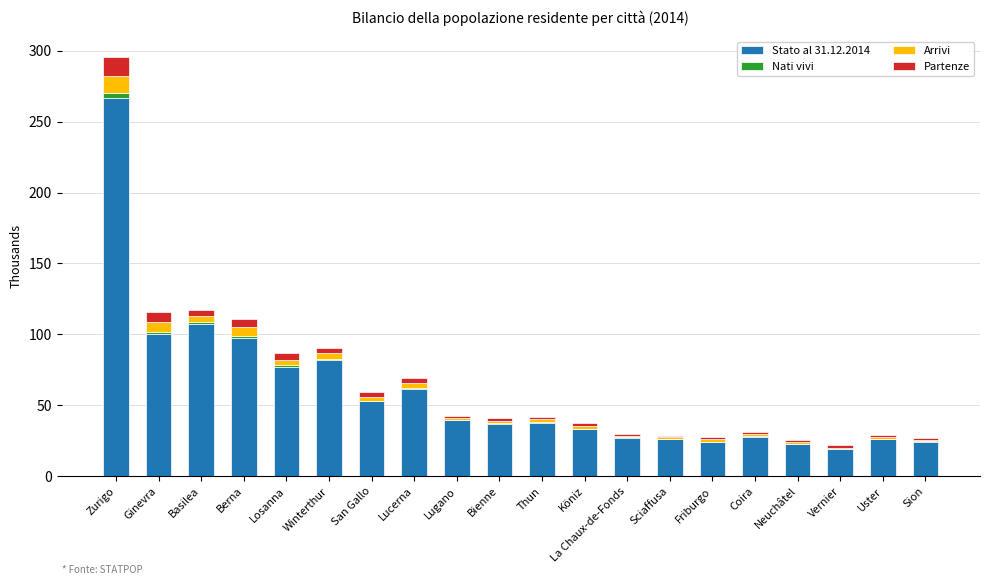

Which category has the highest value in the Stato al 31.12.2014 series?

Zurigo